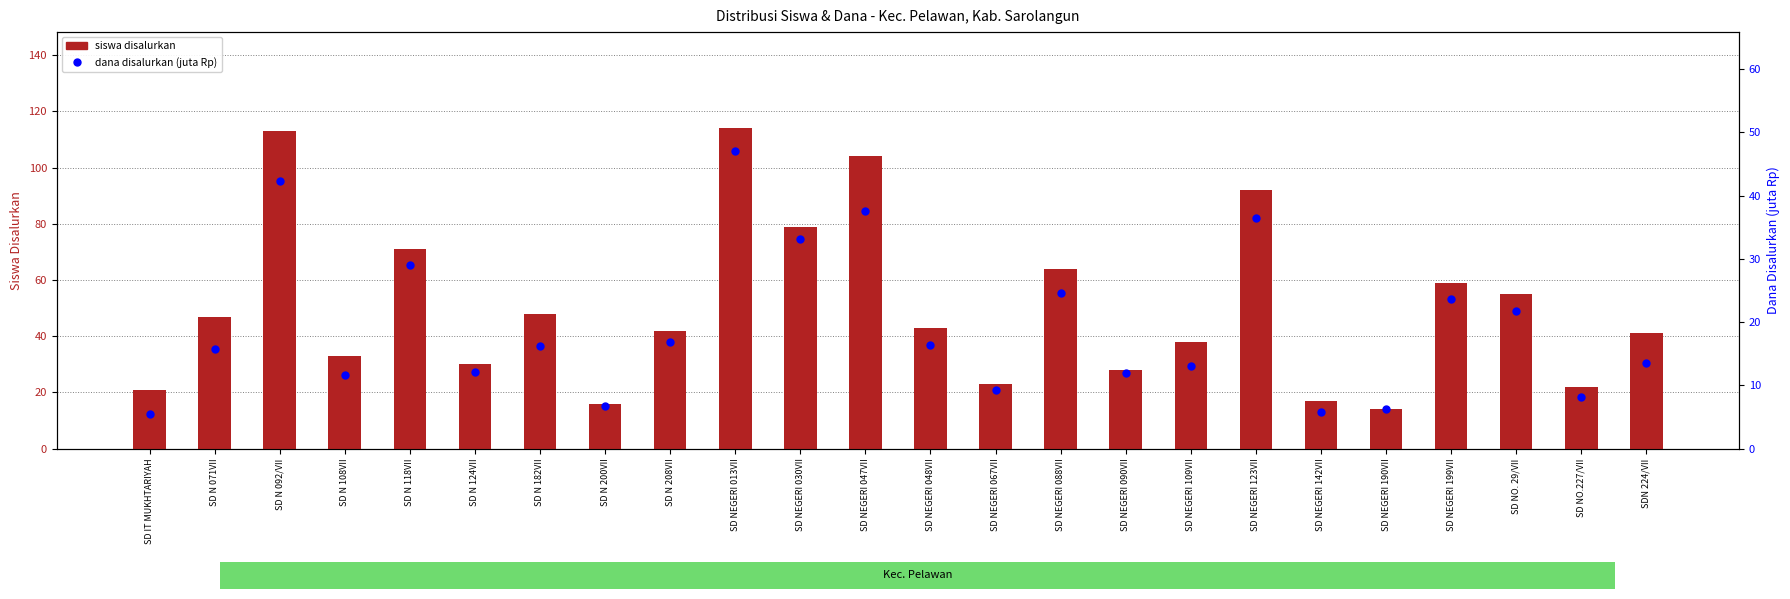

Reading left to right, what are all the values shown in this chart?

siswa disalurkan: SD IT MUKHTARIYAH=21.0	SD N 071VII=47.0	SD N 092/VII=113.0	SD N 108VII=33.0	SD N 118VII=71.0	SD N 124VII=30.0	SD N 182VII=48.0	SD N 200VII=16.0	SD N 208VII=42.0	SD NEGERI 013VII=114.0	SD NEGERI 030VII=79.0	SD NEGERI 047VII=104.0	SD NEGERI 048VII=43.0	SD NEGERI 067VII=23.0	SD NEGERI 088VII=64.0	SD NEGERI 090VII=28.0	SD NEGERI 109VII=38.0	SD NEGERI 123VII=92.0	SD NEGERI 142VII=17.0	SD NEGERI 190VII=14.0	SD NEGERI 199VII=59.0	SD NO. 29/VII=55.0	SD NO.227/VII=22.0	SDN 224/VII=41.0
dana disalurkan (juta Rp): SD IT MUKHTARIYAH=5.4	SD N 071VII=15.8	SD N 092/VII=42.3	SD N 108VII=11.7	SD N 118VII=29.0	SD N 124VII=12.2	SD N 182VII=16.2	SD N 200VII=6.8	SD N 208VII=16.9	SD NEGERI 013VII=47.0	SD NEGERI 030VII=33.1	SD NEGERI 047VII=37.6	SD NEGERI 048VII=16.4	SD NEGERI 067VII=9.2	SD NEGERI 088VII=24.5	SD NEGERI 090VII=11.9	SD NEGERI 109VII=13.1	SD NEGERI 123VII=36.5	SD NEGERI 142VII=5.8	SD NEGERI 190VII=6.3	SD NEGERI 199VII=23.6	SD NO. 29/VII=21.8	SD NO.227/VII=8.1	SDN 224/VII=13.5